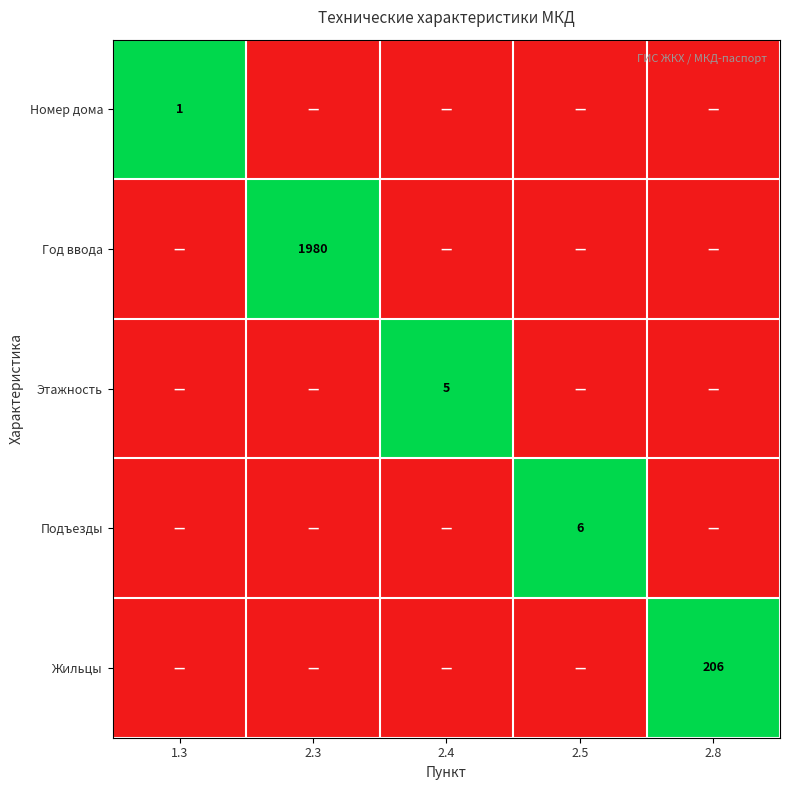

The value of Этажность at 2.4 is 5. True or false?

True